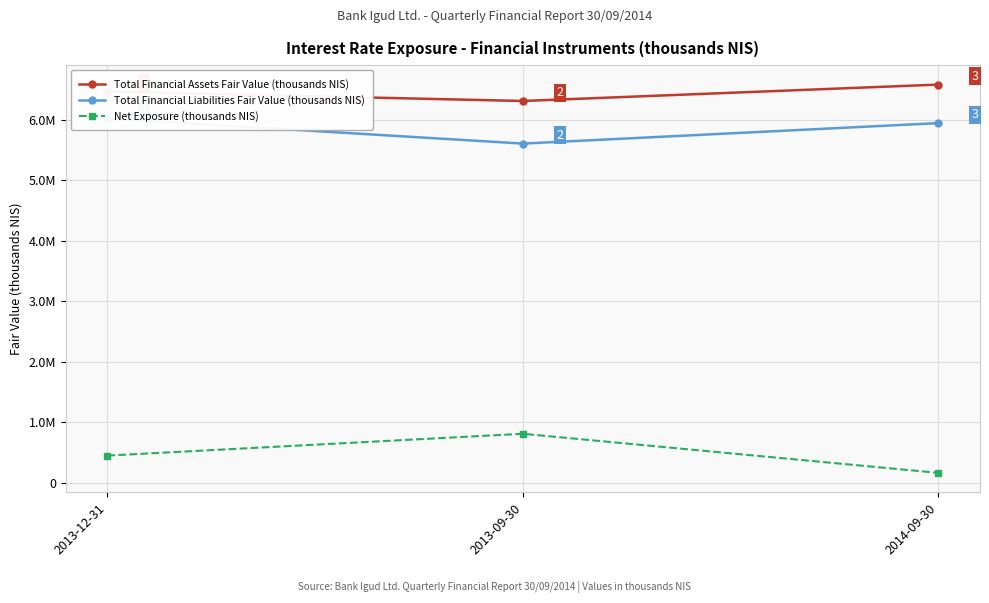

What are all the series names shown in the legend?

Total Financial Assets Fair Value (thousands NIS), Total Financial Liabilities Fair Value (thousands NIS), Net Exposure (thousands NIS)